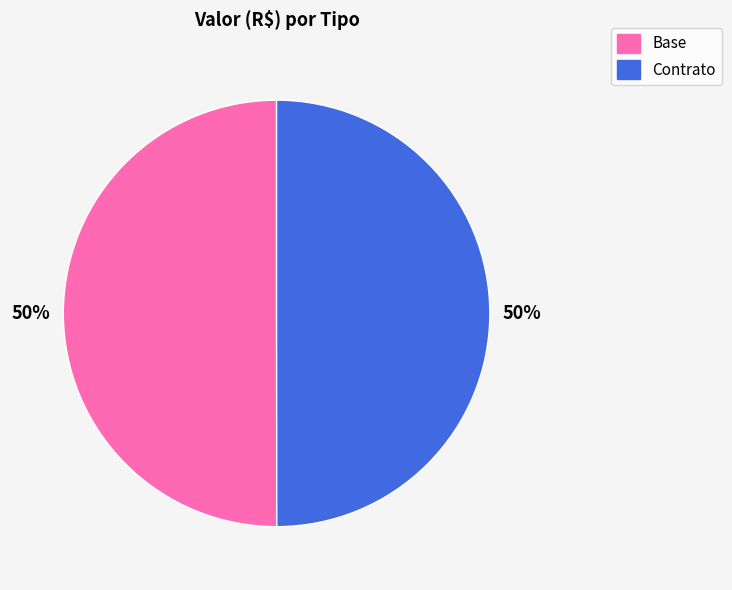

Do Contrato and Base together represent more than half of the pie?

Yes